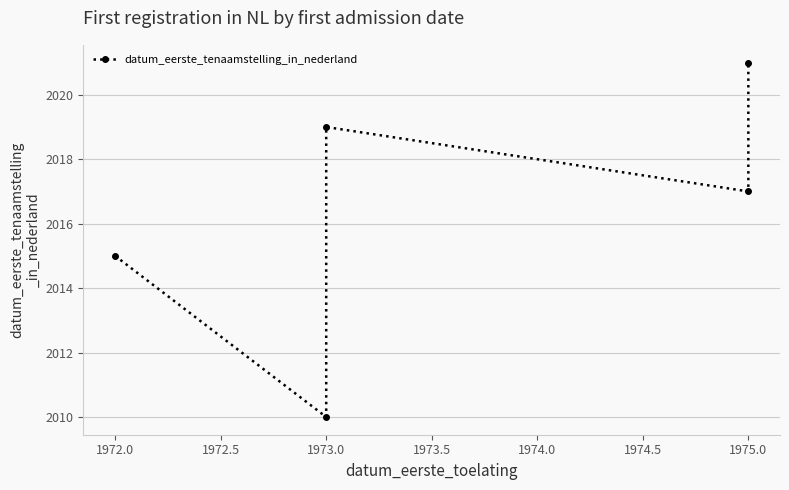

What is the minimum value shown in the chart?

2010